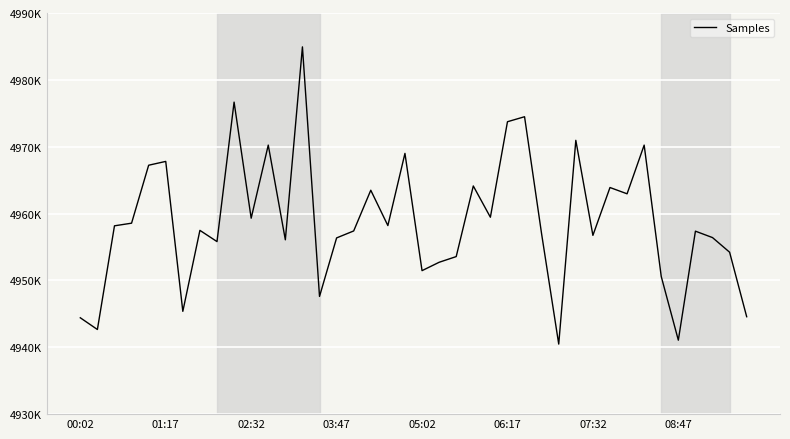

Does the chart have visible grid lines?

Yes